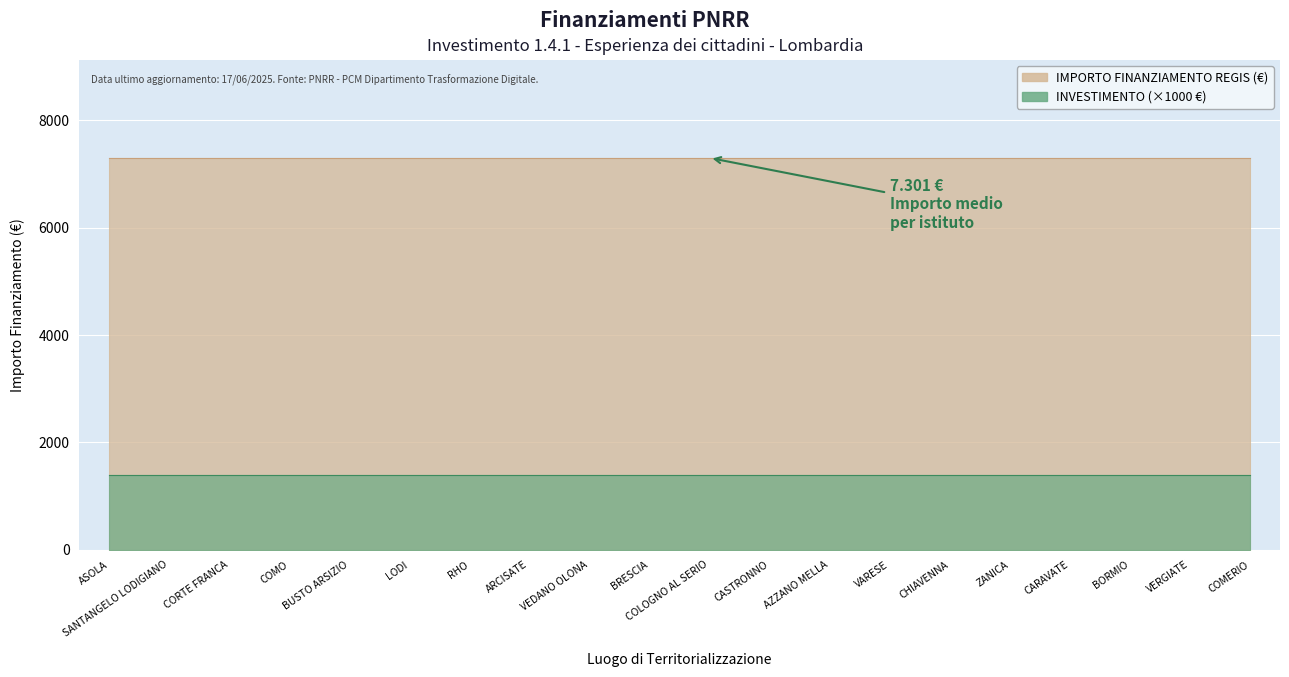

True or false: INVESTIMENTO has a value of 1.4 at RHO.

True